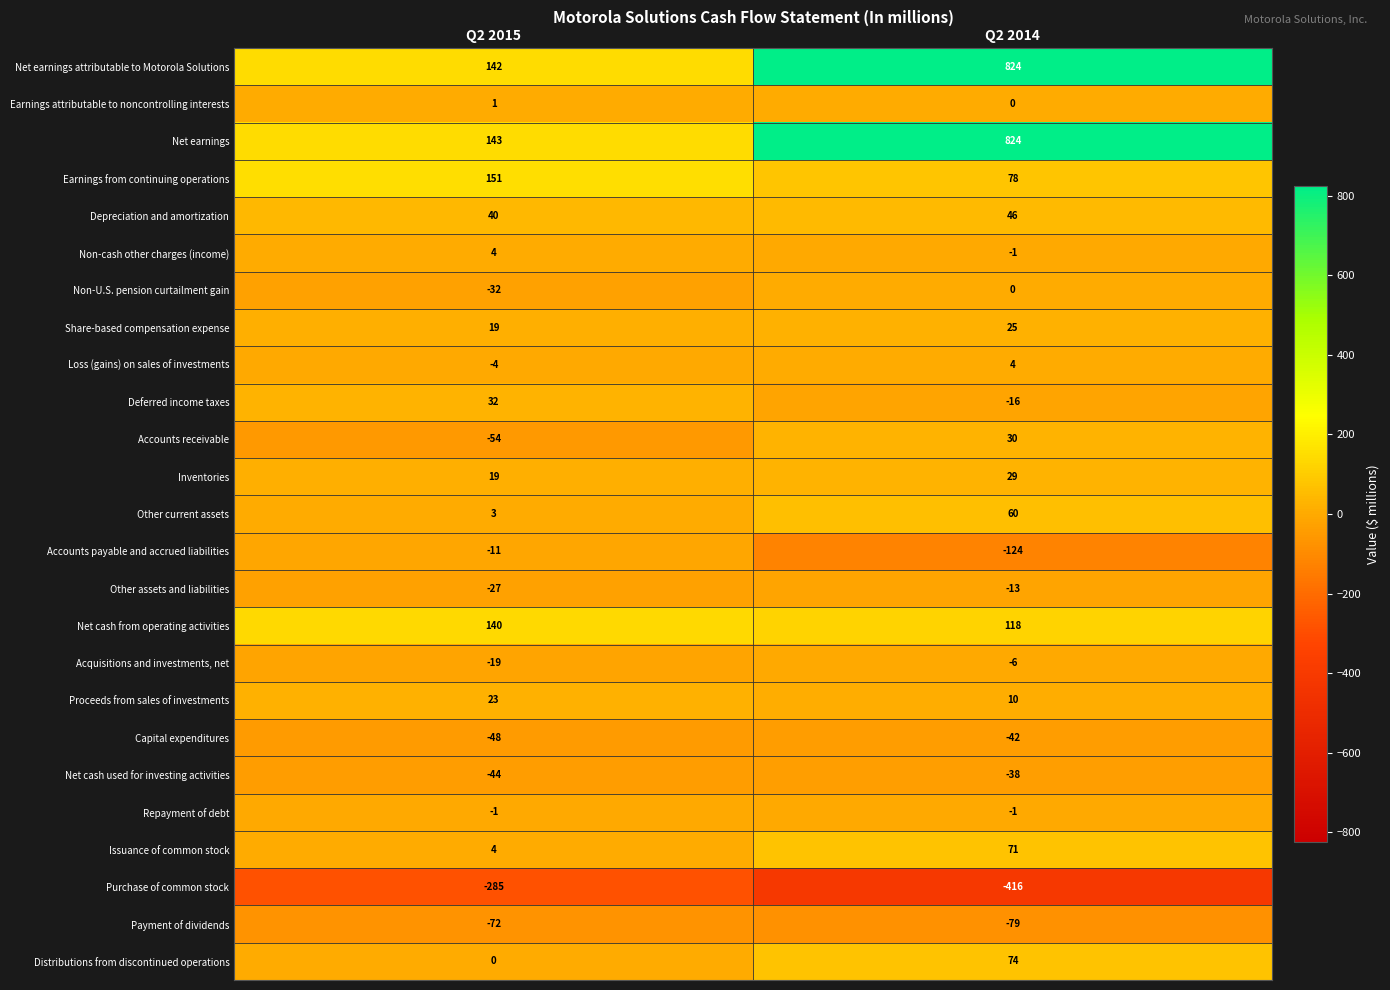

What is the minimum value shown in the chart?

-416